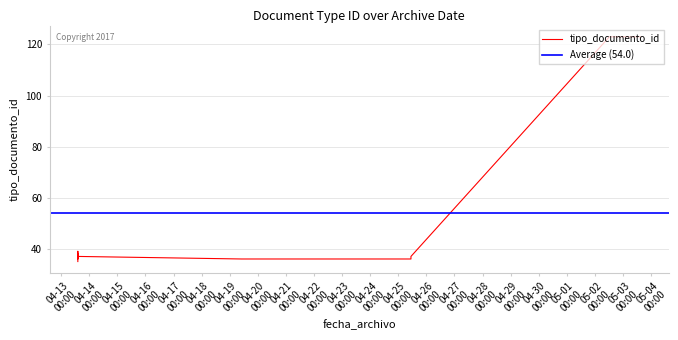

Between 2016-04-25 10:51:22 and 2016-04-19 10:08:32, which is larger?

2016-04-25 10:51:22